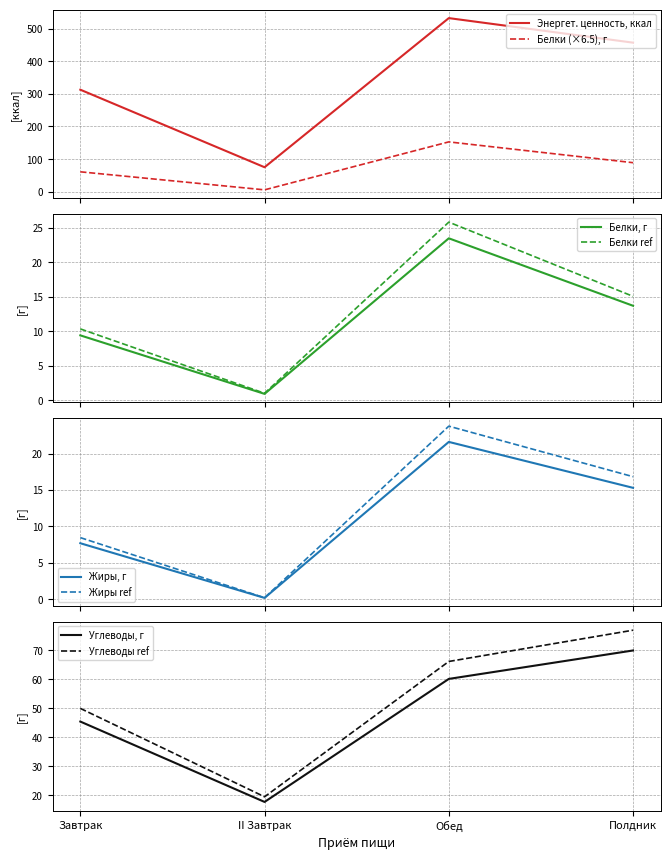

Is this an area chart (filled region under the line)?

No